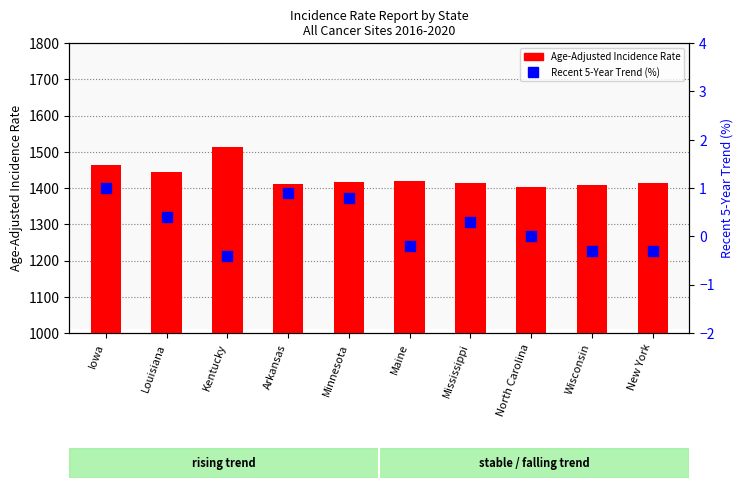

Which series has the widest spread of Y values?

Age-Adjusted Incidence Rate